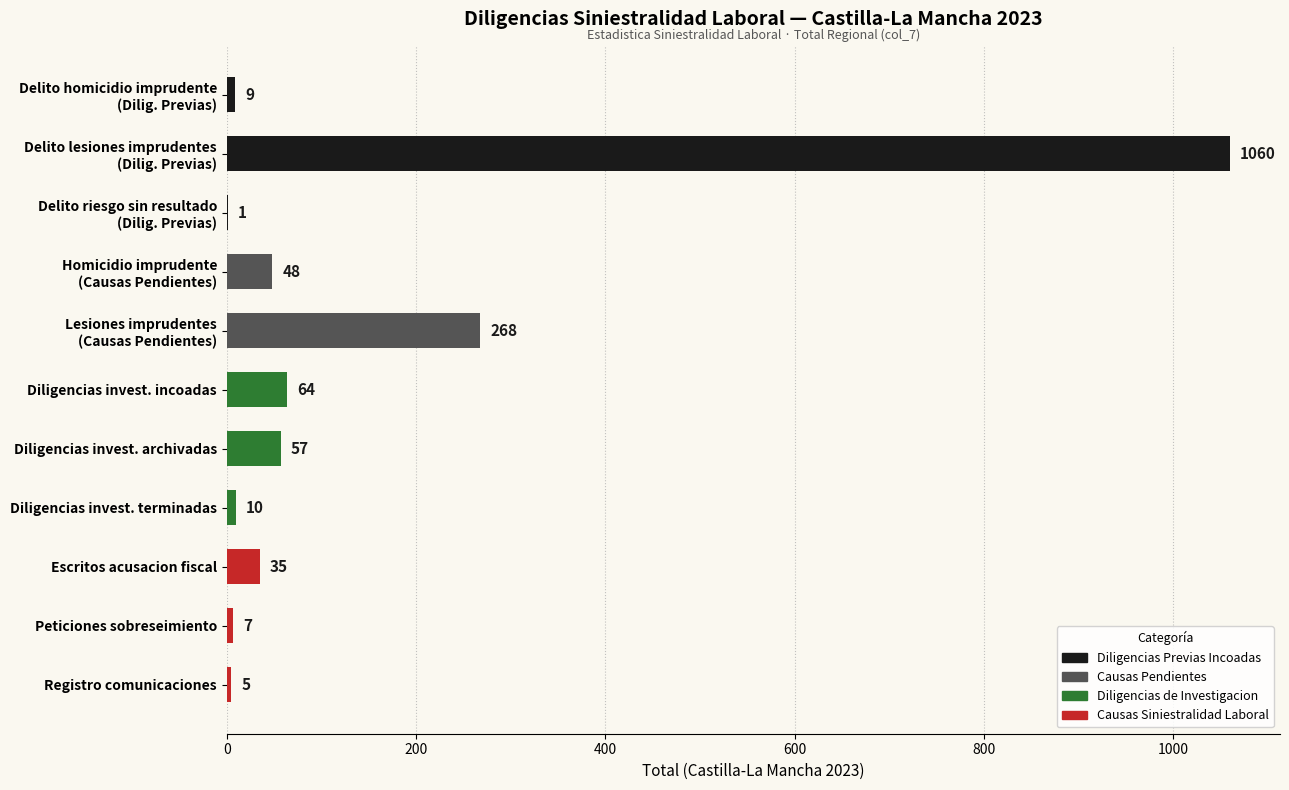

What is the greatest value displayed?

1060